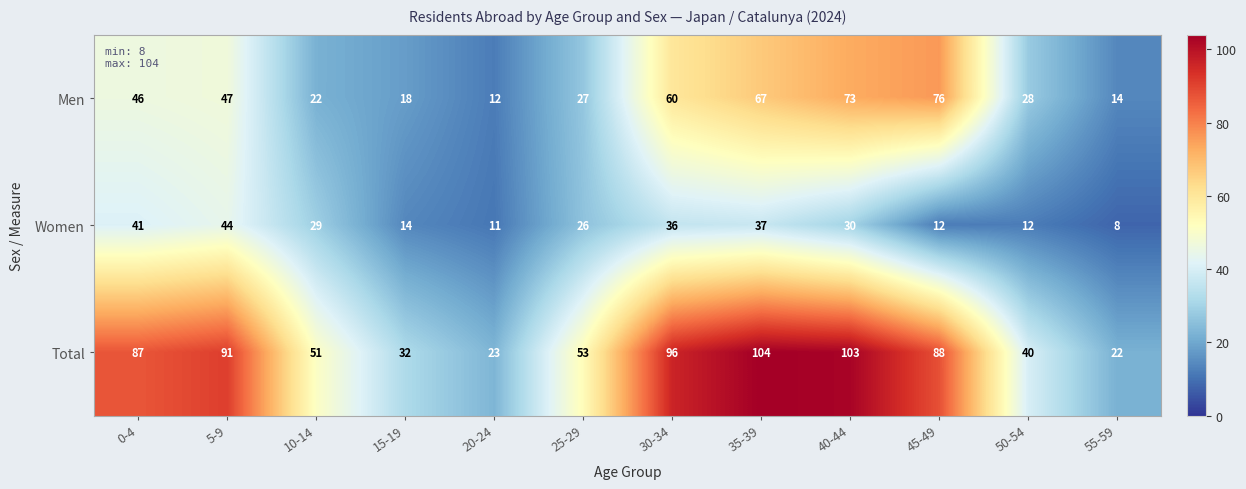

At 55-59, list the series in order from largest to smallest.

Total, Men, Women